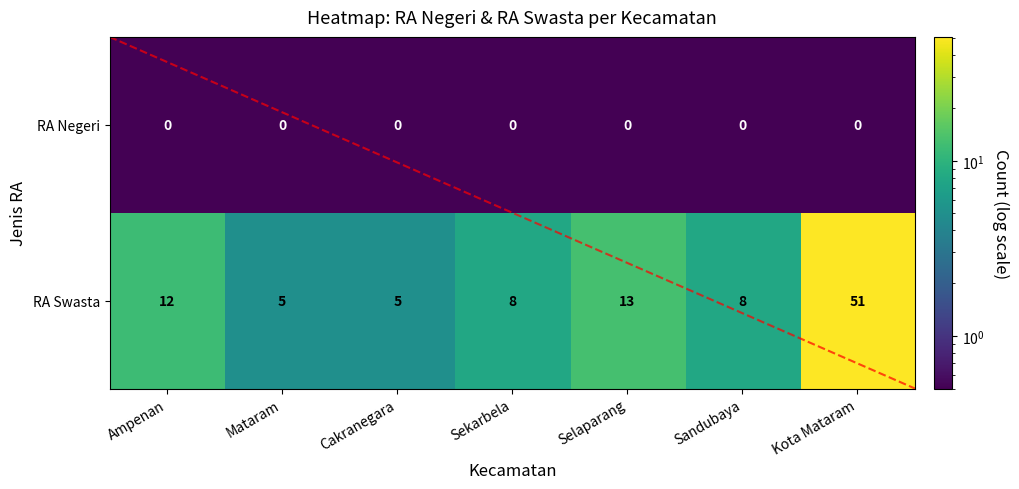

Reading left to right, list all the values displayed in this chart.

RA Negeri: 0	0	0	0	0	0	0
RA Swasta: 12	5	5	8	13	8	51